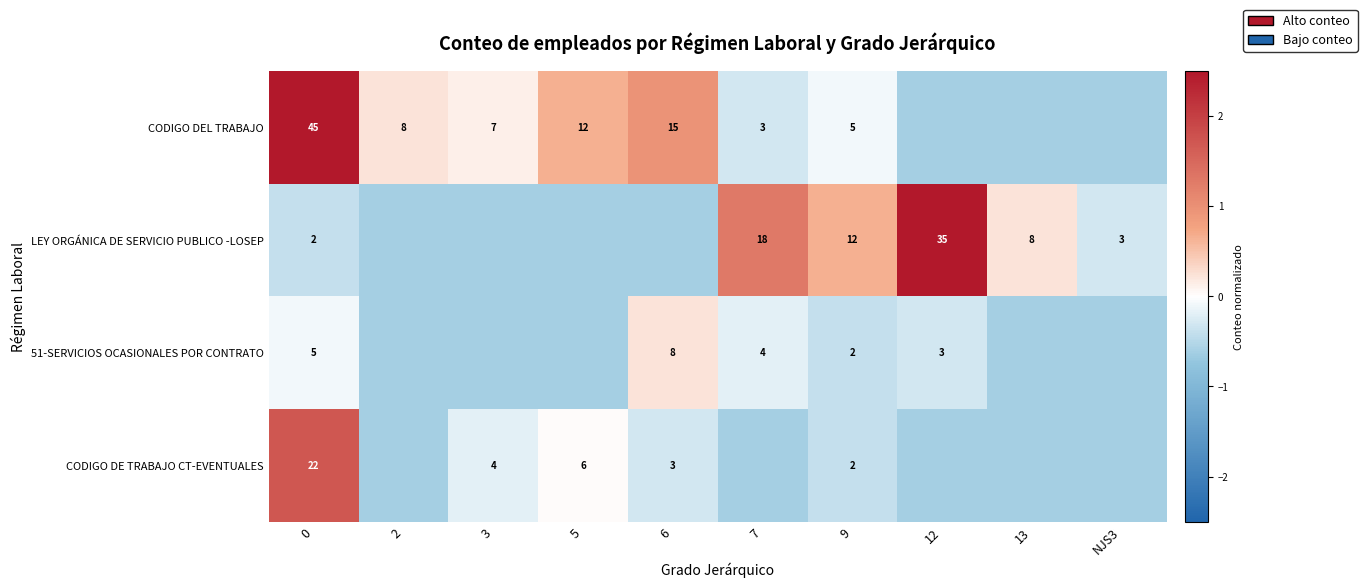

The CODIGO DEL TRABAJO series shows 0.1 at 3. True or false?

True